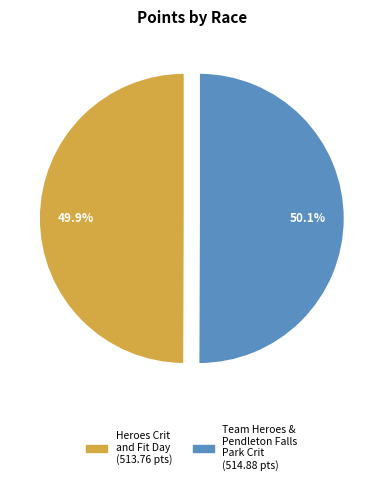

What percentage is the Team Heroes & Pendleton Falls Park Crit slice, to the nearest percent?

50%